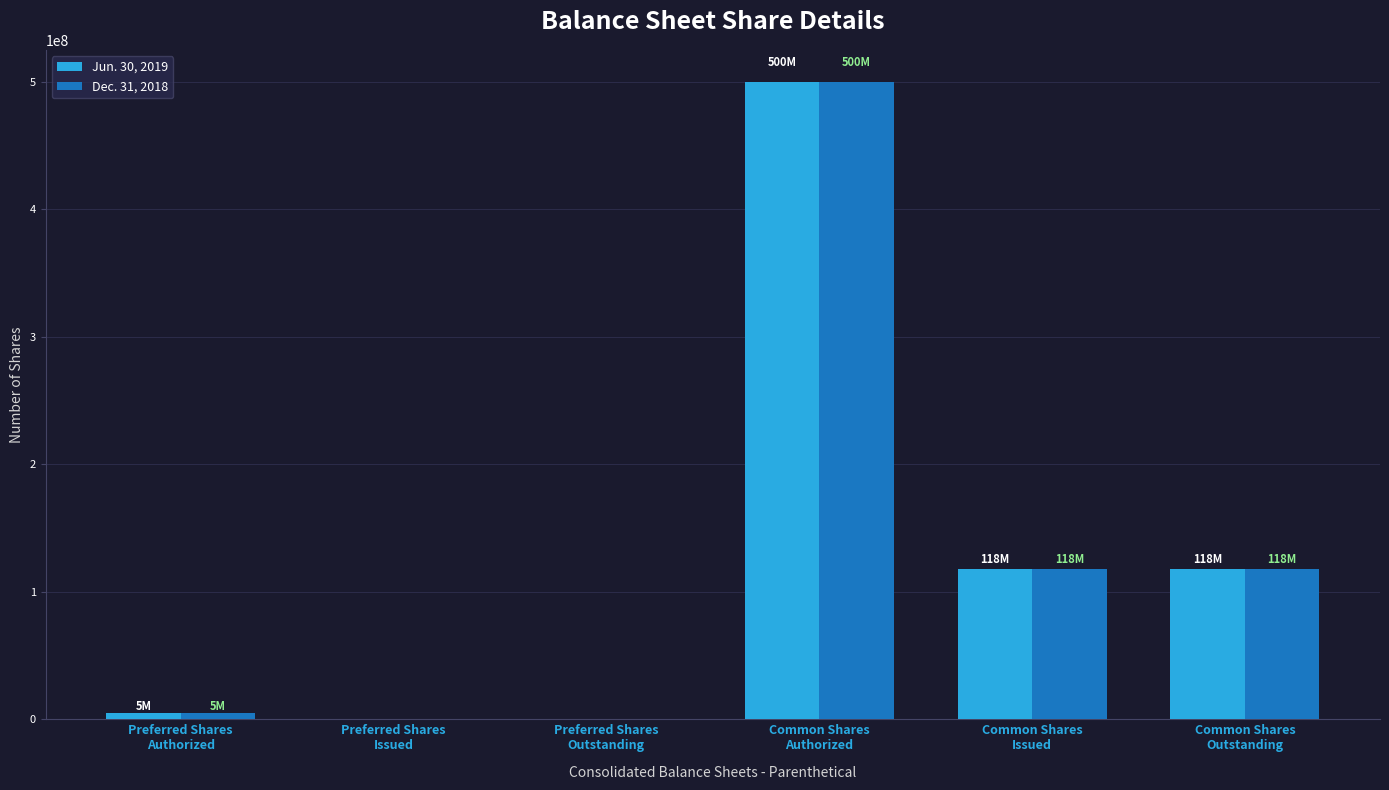

What are all the series names shown in the legend?

Jun. 30, 2019, Dec. 31, 2018